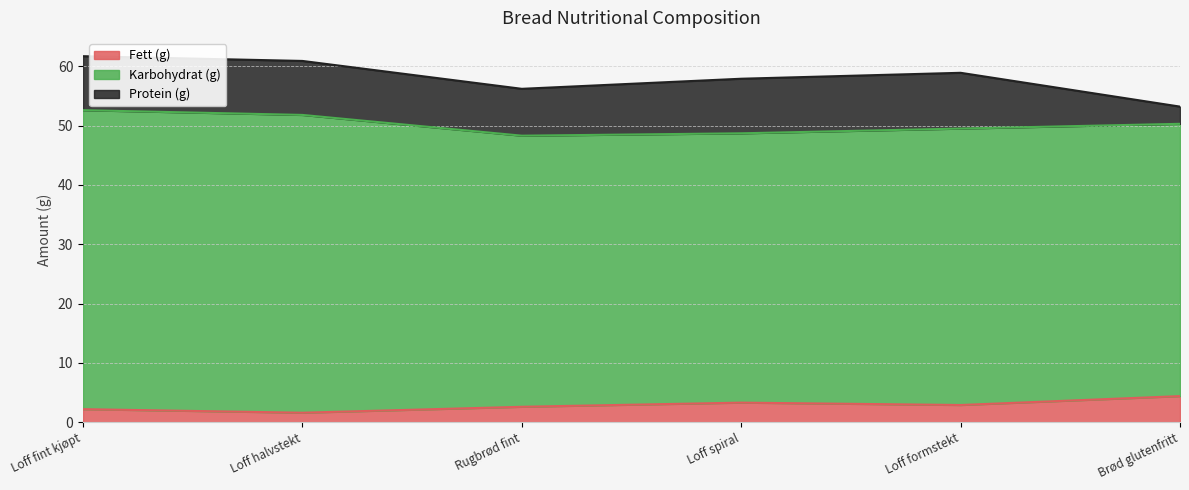

What is the difference between the Fett (g) values at Brød glutenfritt and Loff fint kjøpt?

2.2